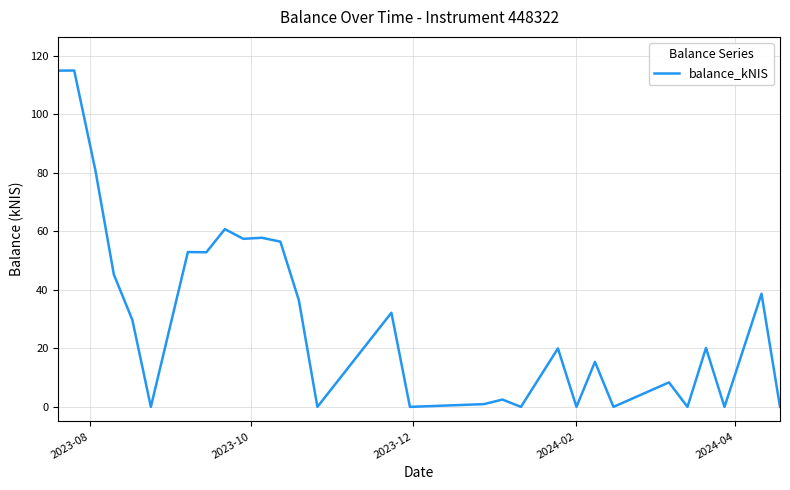

What is the difference between the maximum and minimum values?

115.0